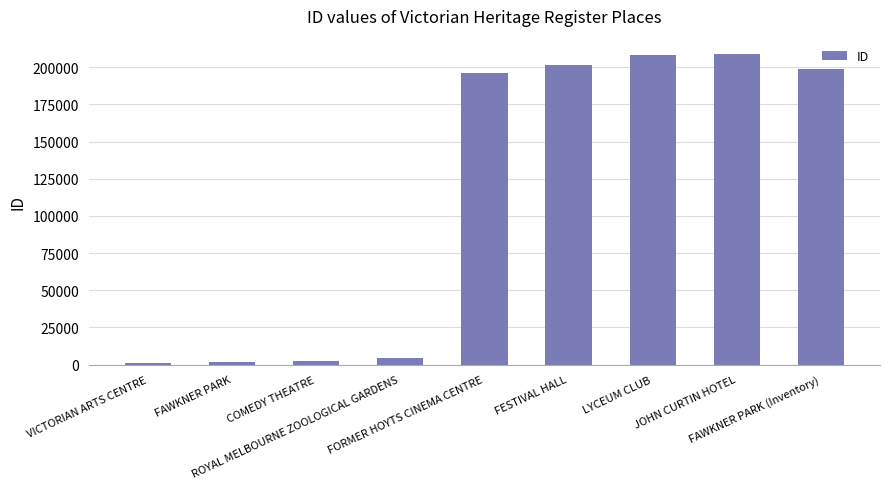

What is the greatest value displayed?

208812